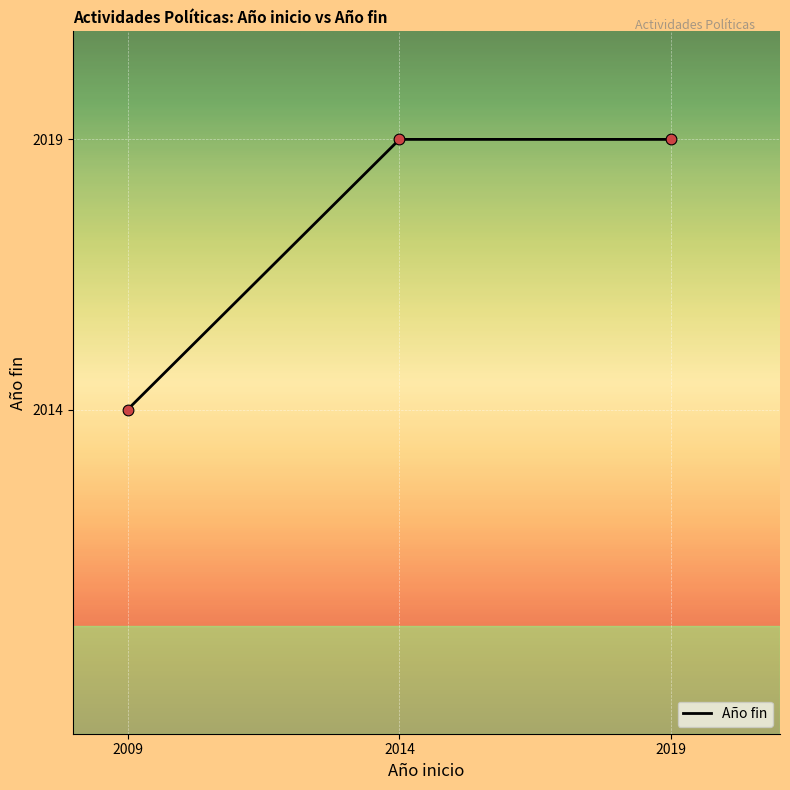

Between 2014 and 2009, which is larger?

2014